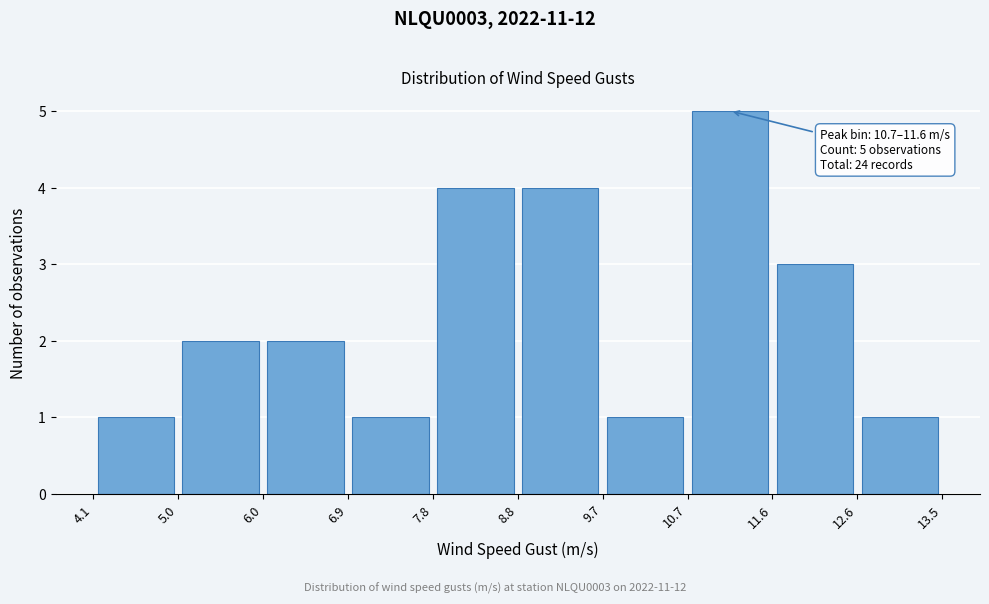

Over which range of the x-axis is the bar tallest?

10.7 to 11.6